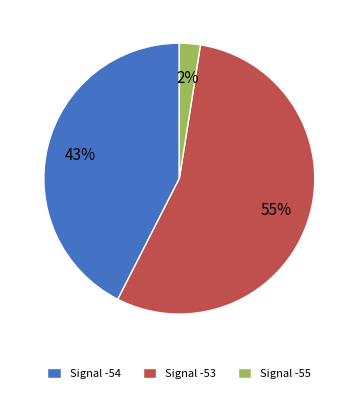

Which slice is the smallest?

Signal -55